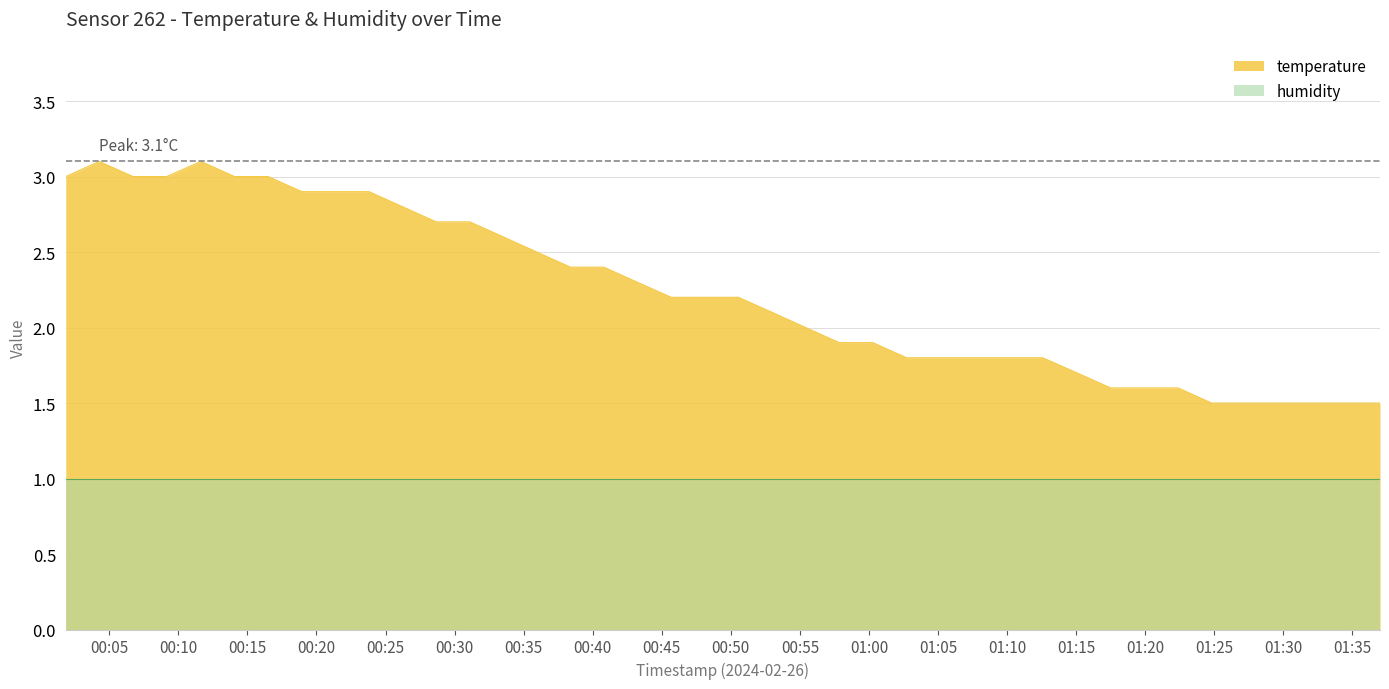

The chart shows a value of 2.2 at 2024-02-26T00:45:41. True or false?

True